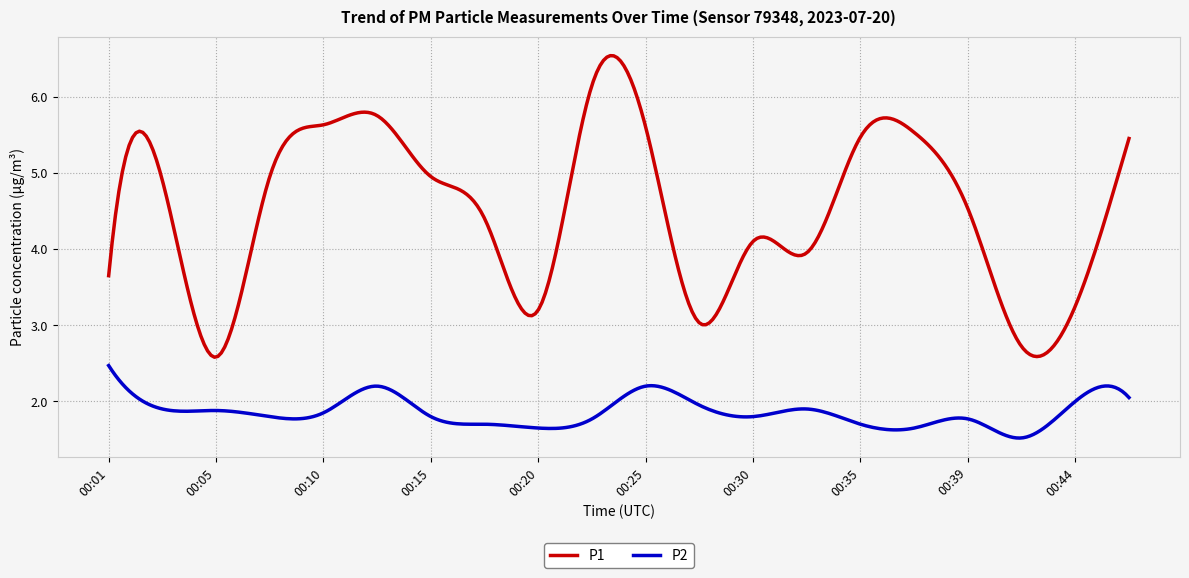

What is the difference between the maximum and minimum values in the P2 series?

1.0